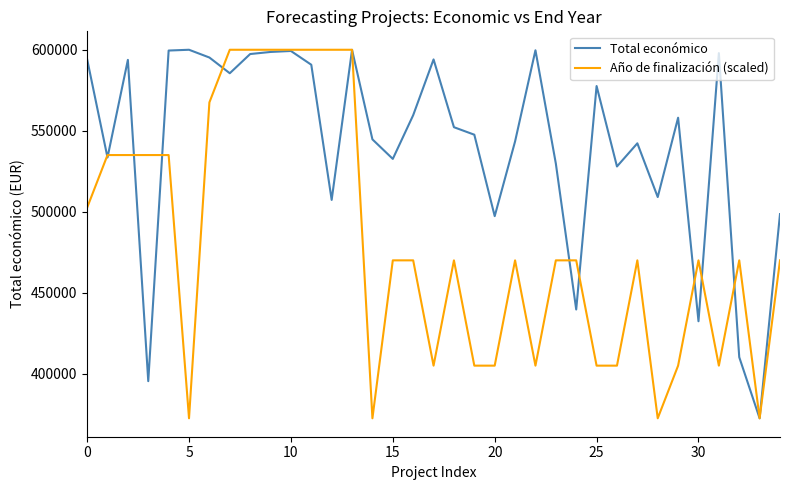

Which series has the largest total across all categories?

Total económico